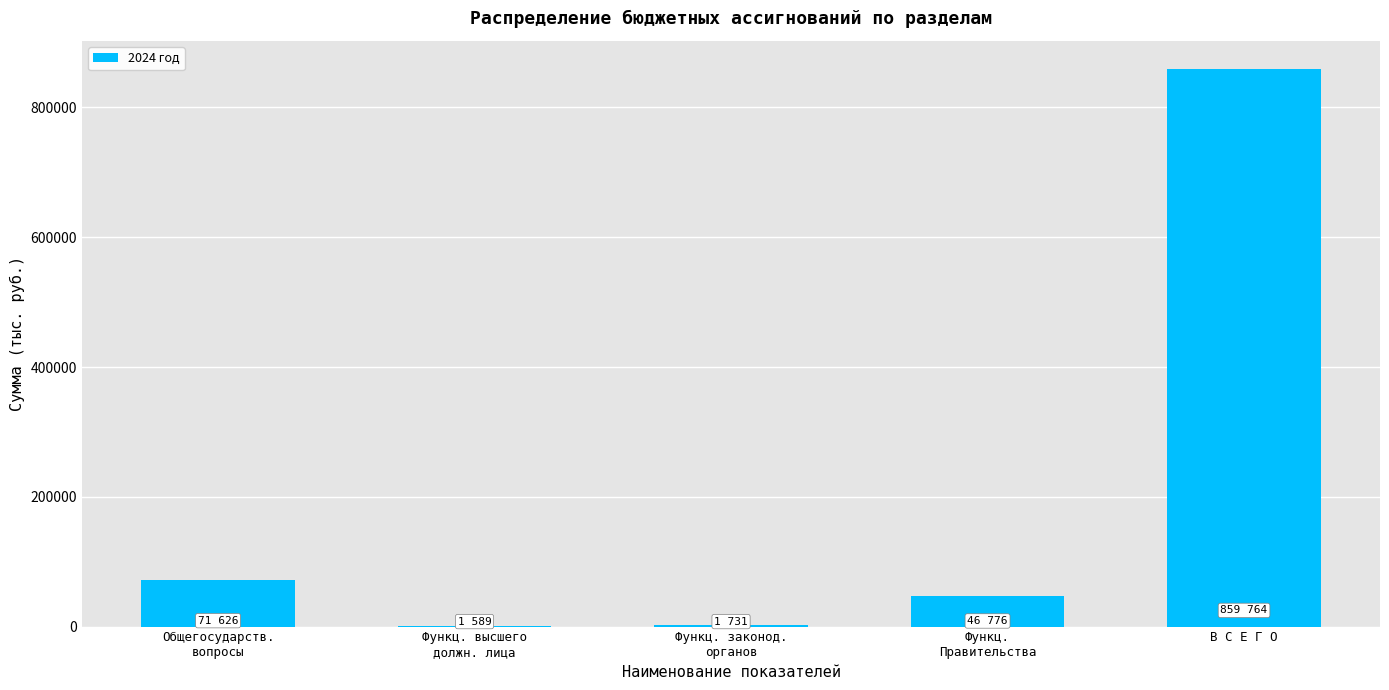

Which label corresponds to the largest value in the chart?

В С Е Г О